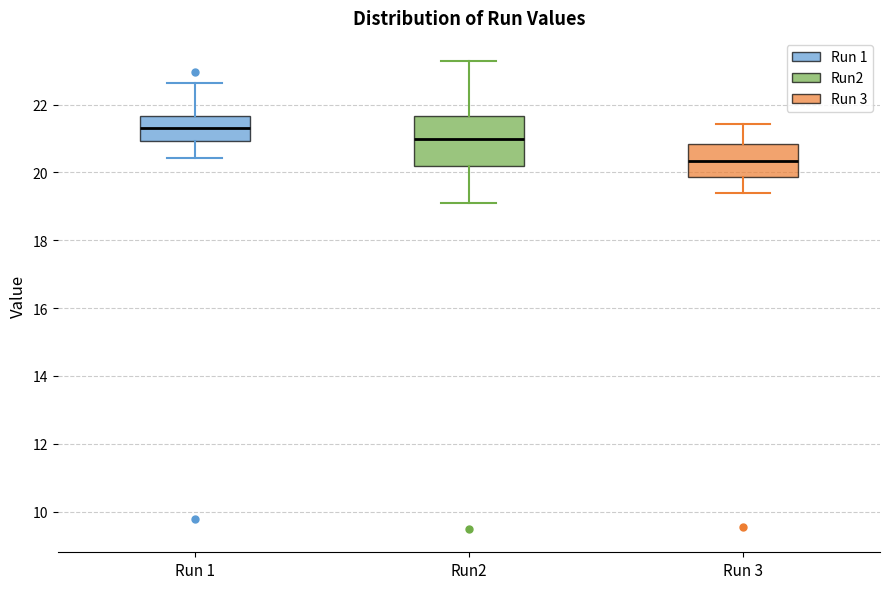

Reading left to right, transcribe this box plot: for each box, give where its median line is, the range the box spans, and where its two whiskers end, as read against the y-axis. The values are not printed on the chart, so give them approximately, as read against the axis.

Run 1: median 21.4, box 21.0 to 21.6, whiskers 20.4 to 22.6
Run2: median 21.0, box 20.2 to 21.6, whiskers 19.2 to 23.2
Run 3: median 20.4, box 19.8 to 20.8, whiskers 19.4 to 21.4